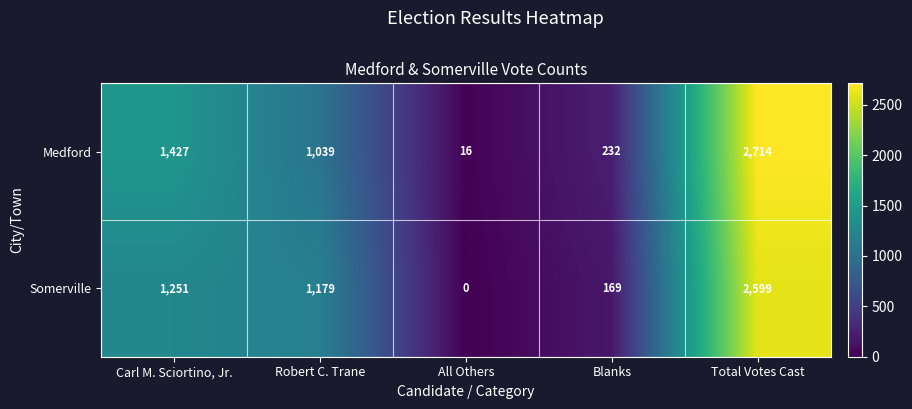

Where does the Somerville series first go above 1179?

Carl M. Sciortino, Jr.